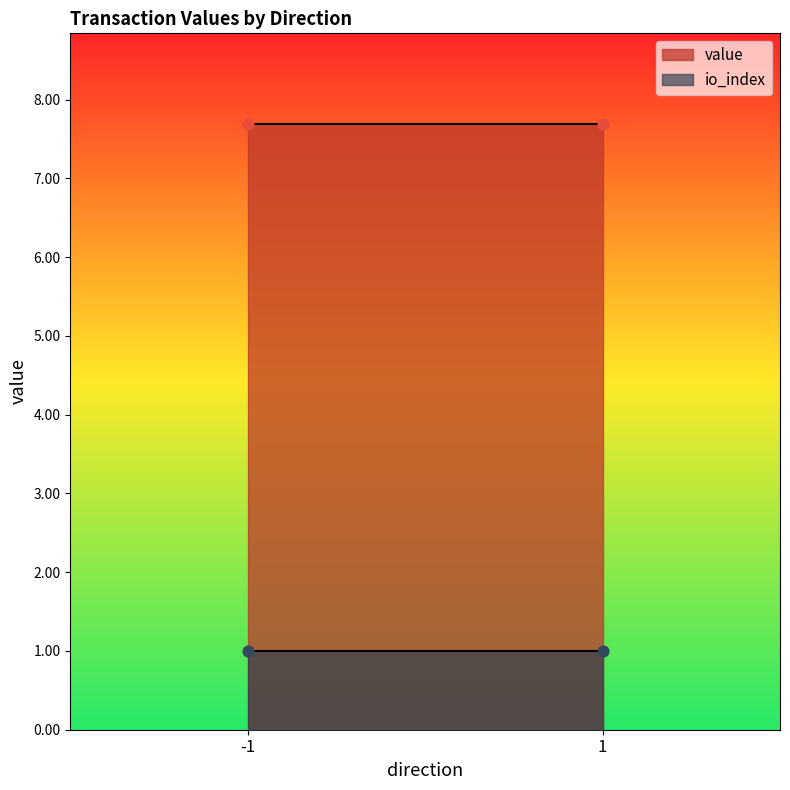

Which series has the largest total across all categories?

value